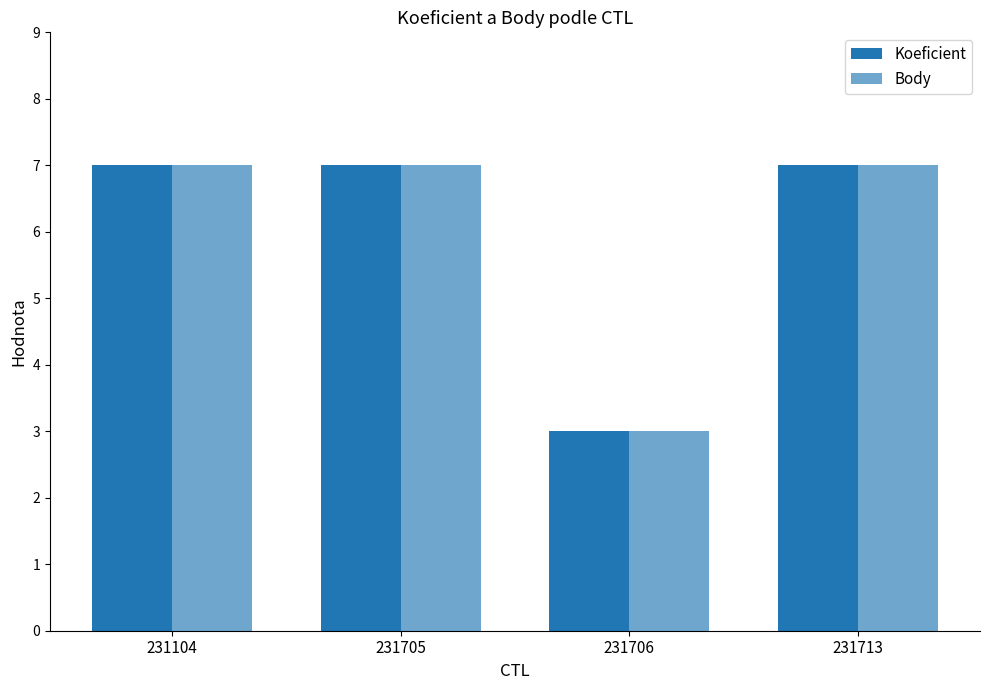

How many groups of bars are there?

4